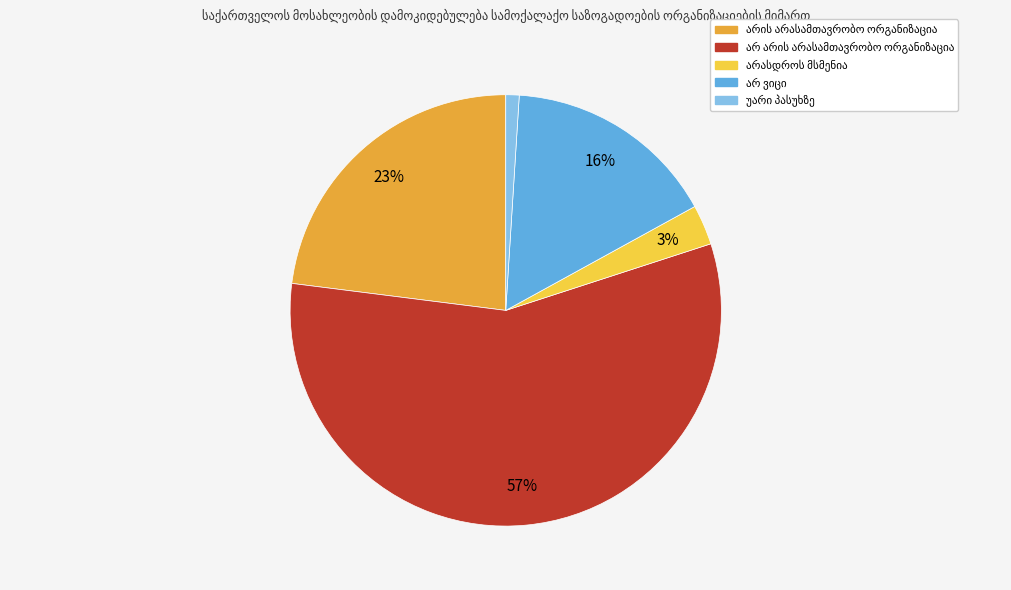

Count the number of slices in the pie.

5